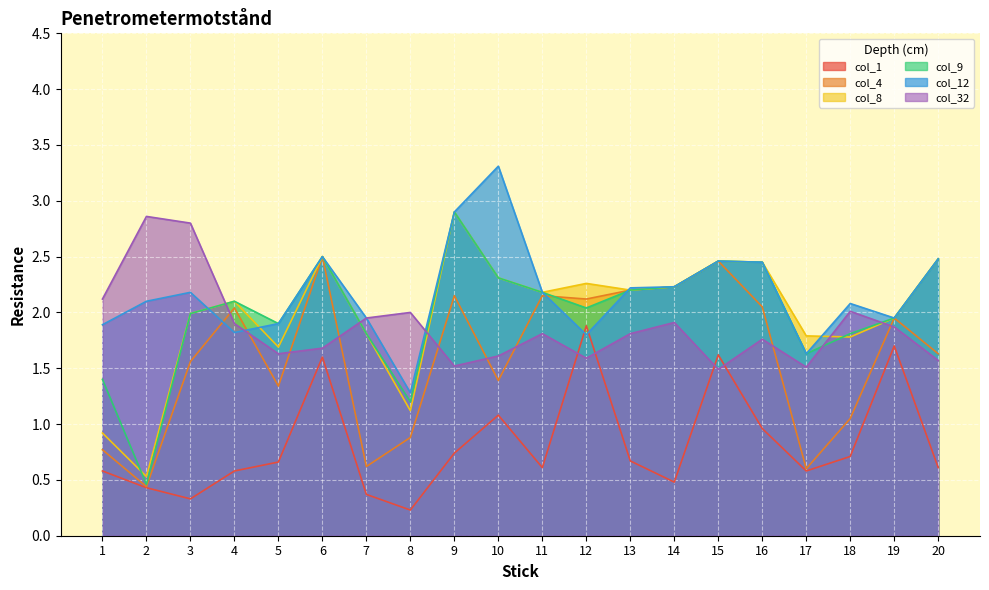

After their last crossing, which series has the higher values: col_9 or col_4?

col_4